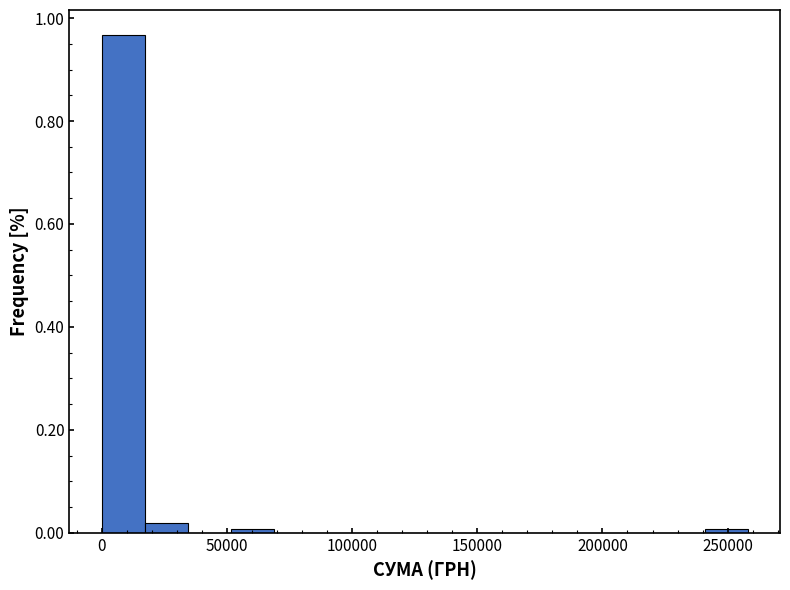

Read against the x-axis, roughly where is the centre of the tallest bar?

10000